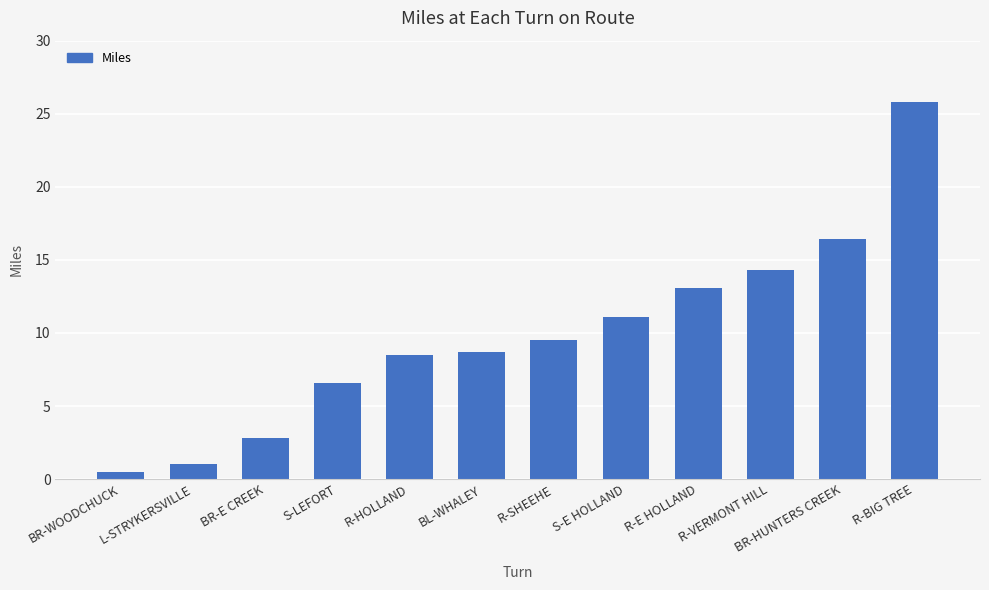

What is the sum of the values at R-HOLLAND and L-STRYKERSVILLE?

9.5